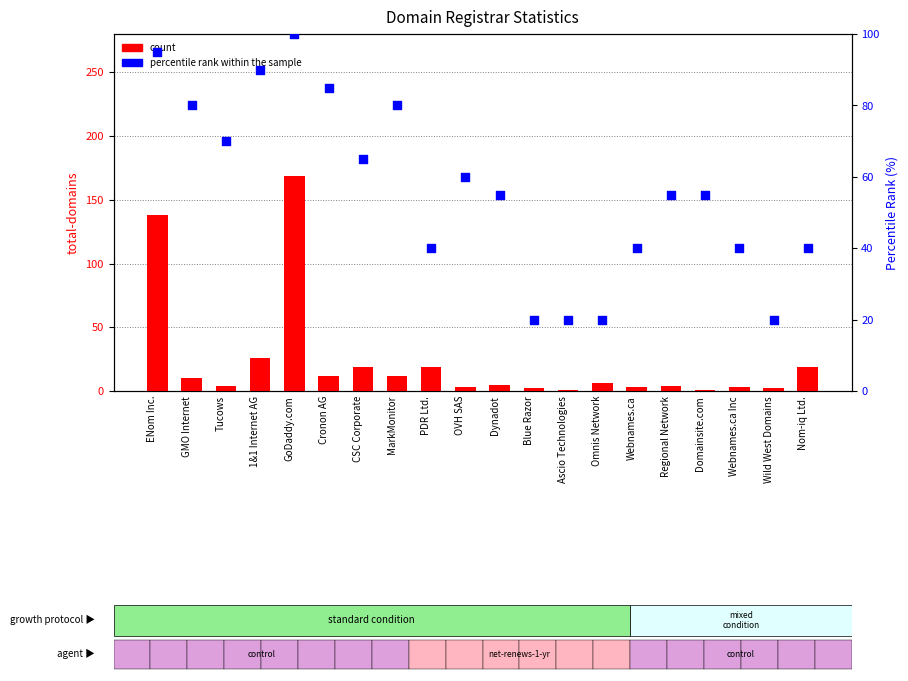

Is the value of count at Nom-iq Ltd. greater than the value of percentile rank within the sample at Tucows?

No